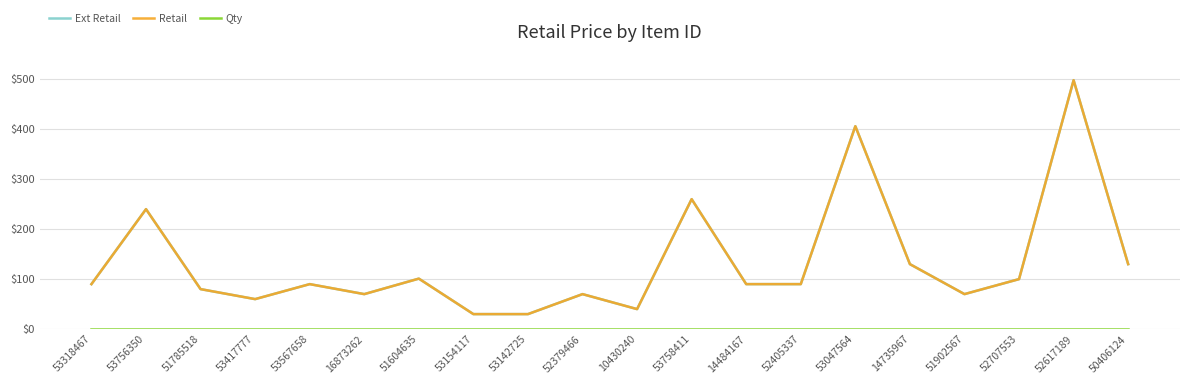

Does the chart display data point markers on the line(s)?

No